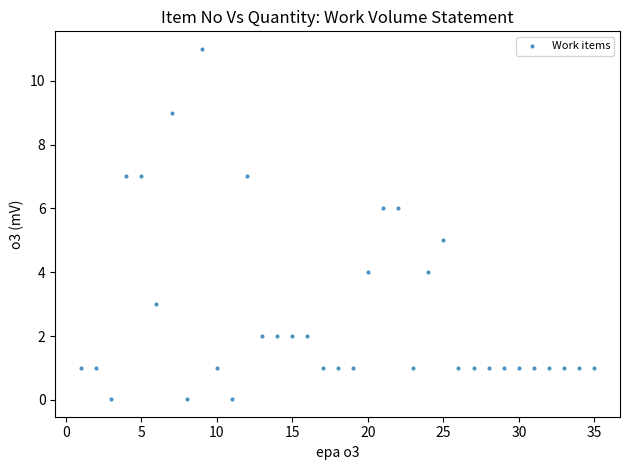

How many points are shown in the scatter plot?

35